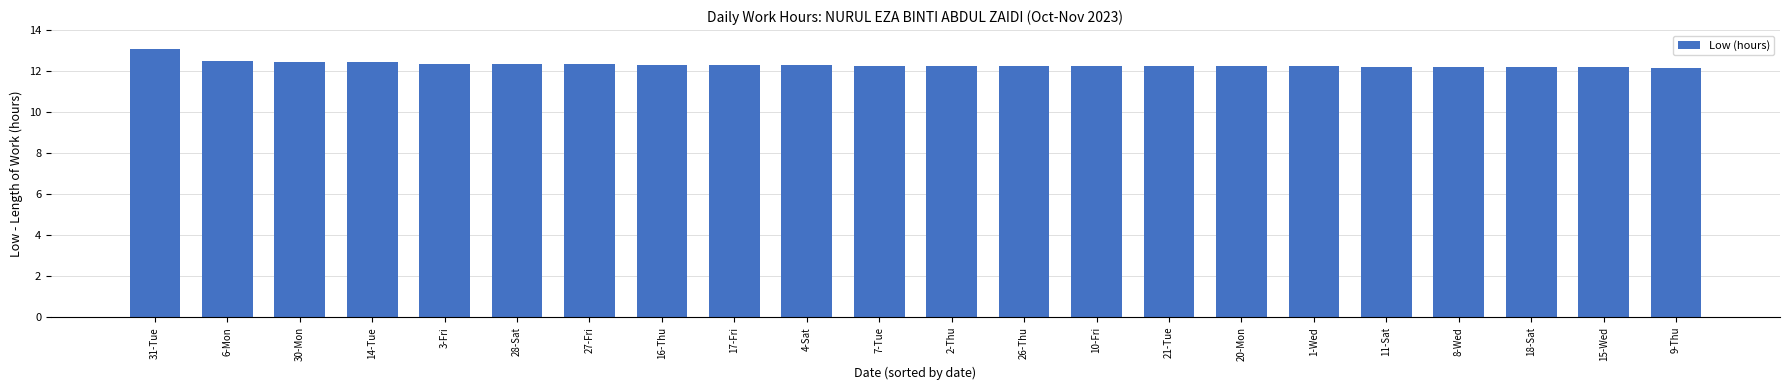

What is the difference between the second highest and minimum values?

0.3